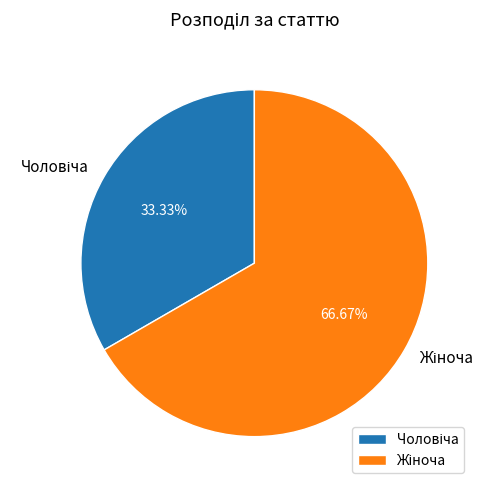

To the nearest percent, what is the average slice percentage?

50%